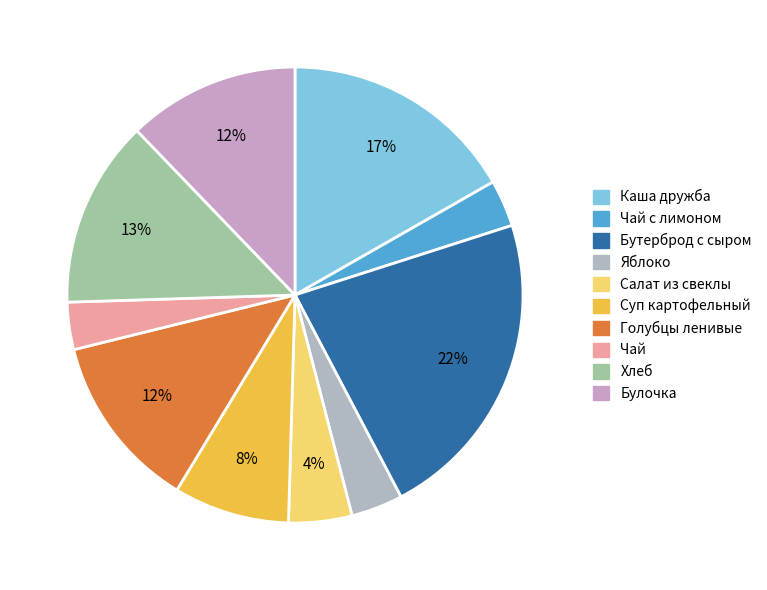

How many slices are in this pie chart?

10